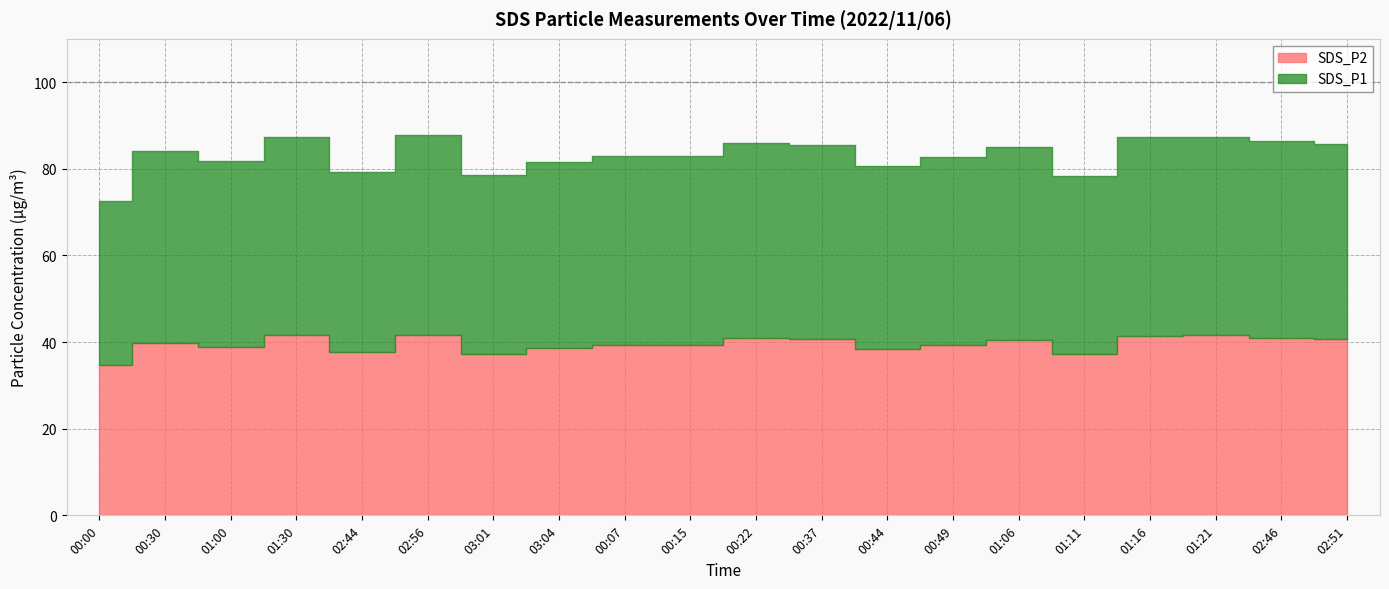

At which label does SDS_P1 first exceed 44?

00:30